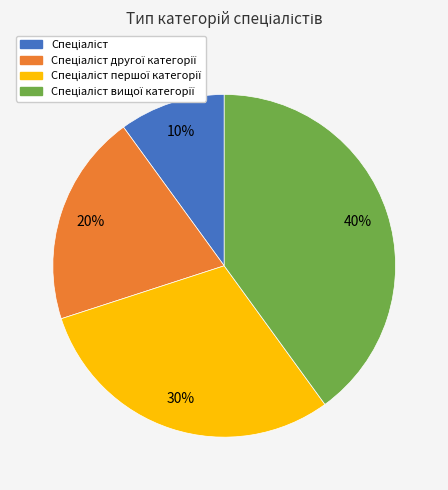

Does any single category account for the majority?

No